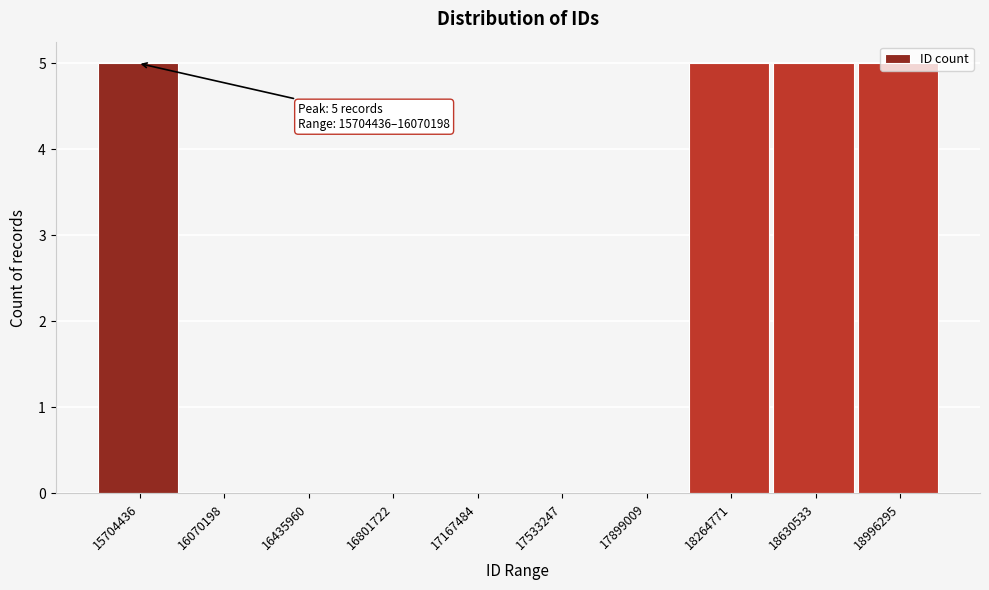

What is the change in value from 16435960 to 18264771?

+5